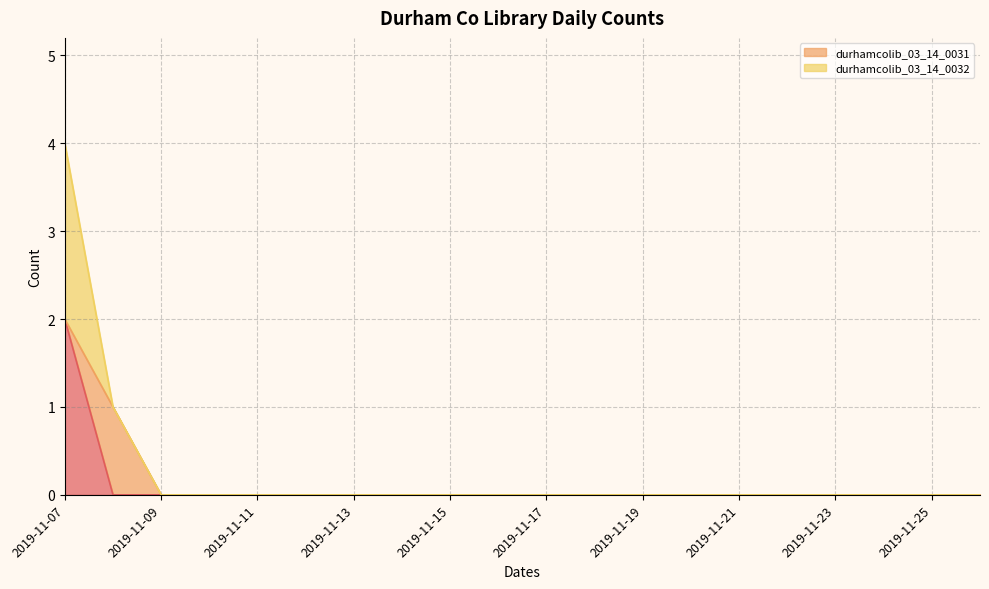

The value of durhamcolib_03_14_0032 at 2019-11-15 is 0. True or false?

True